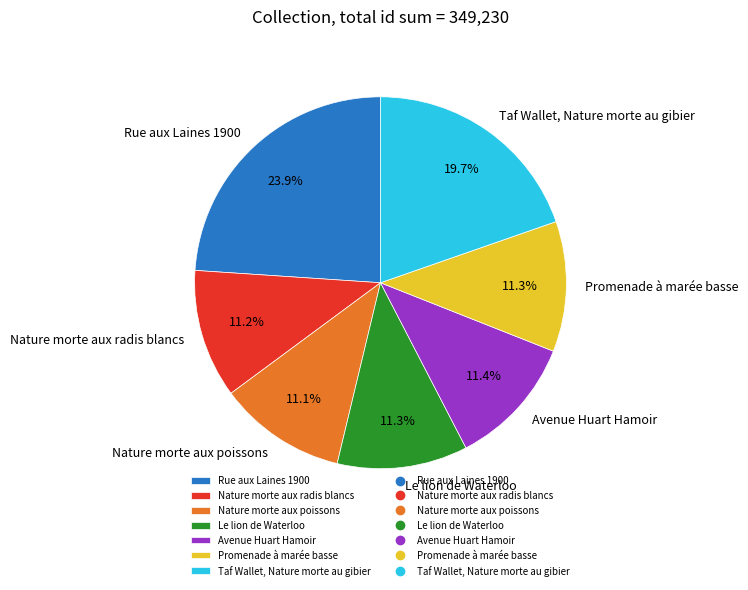

Is it true that Nature morte aux poissons is 11% of the pie?

True